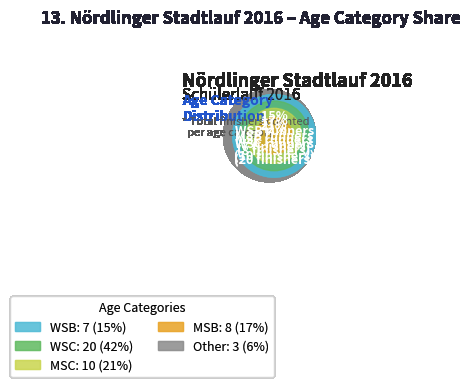

The WSB slice represents 15% of the pie. True or false?

True